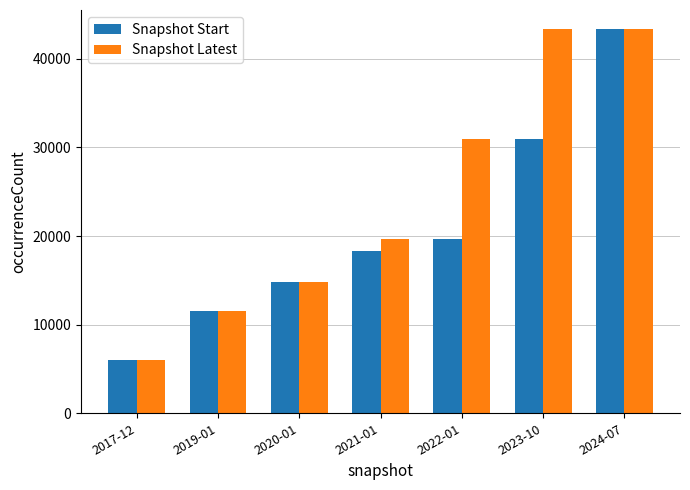

Is the value of Snapshot Latest at 2020-01 greater than the value of Snapshot Start at 2022-01?

No